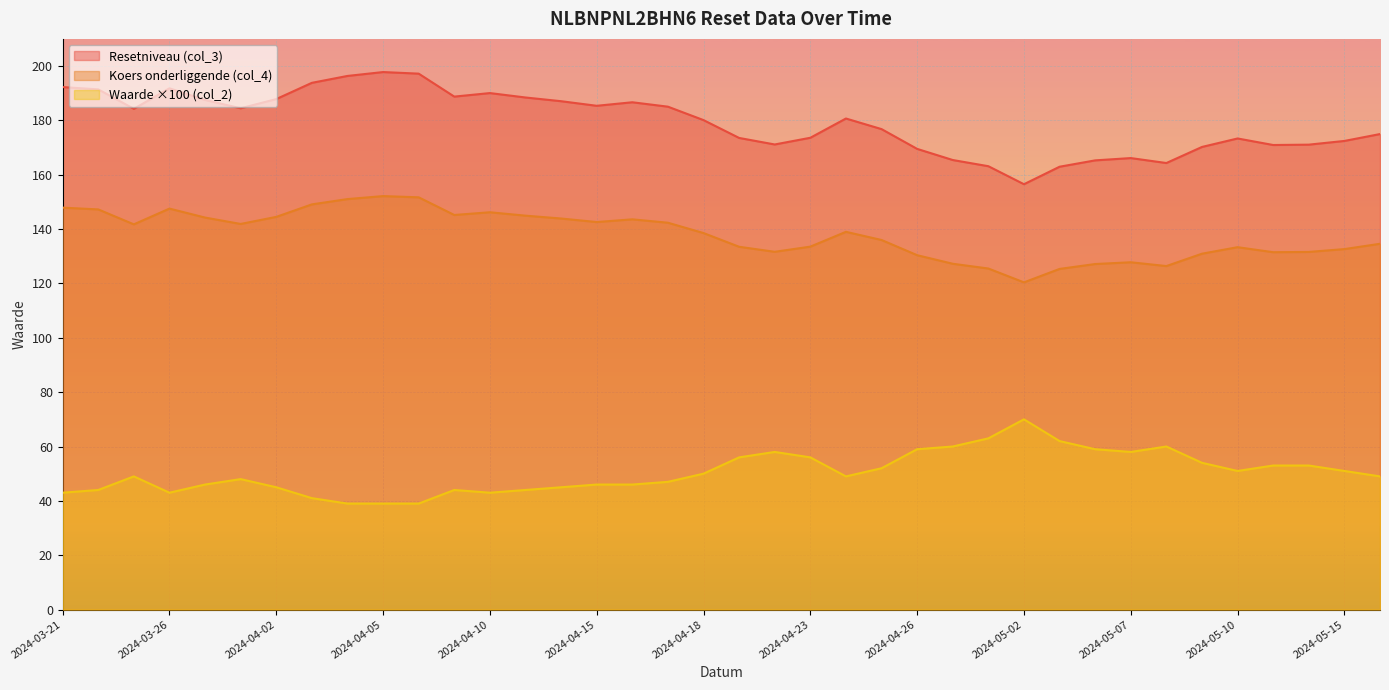

What is the minimum value shown in the chart?

39.0